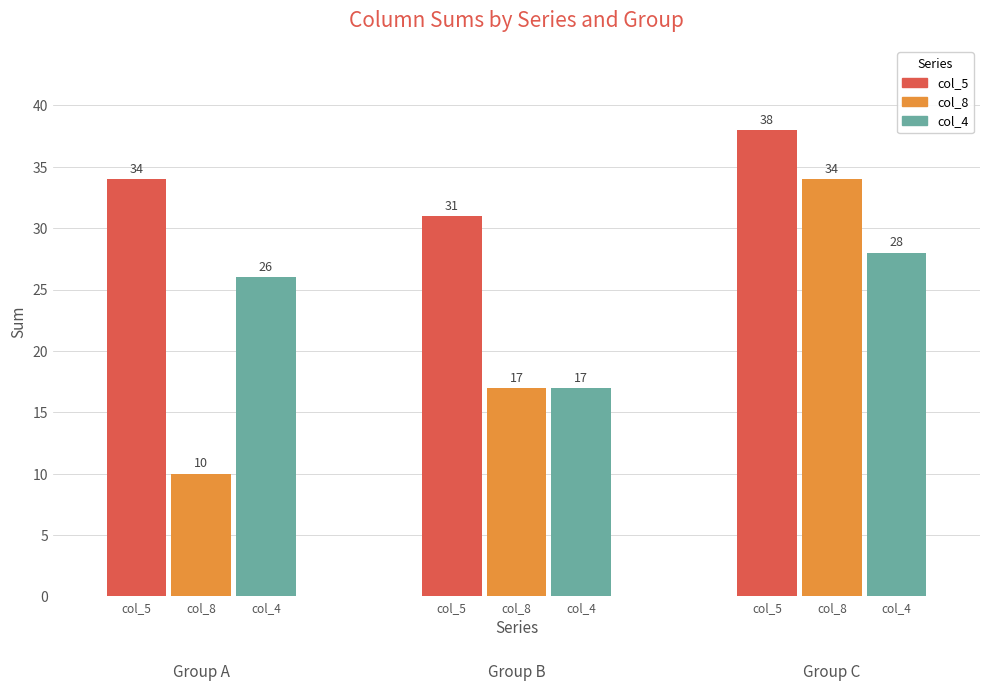

What are all the series names shown in the legend?

col_5, col_8, col_4